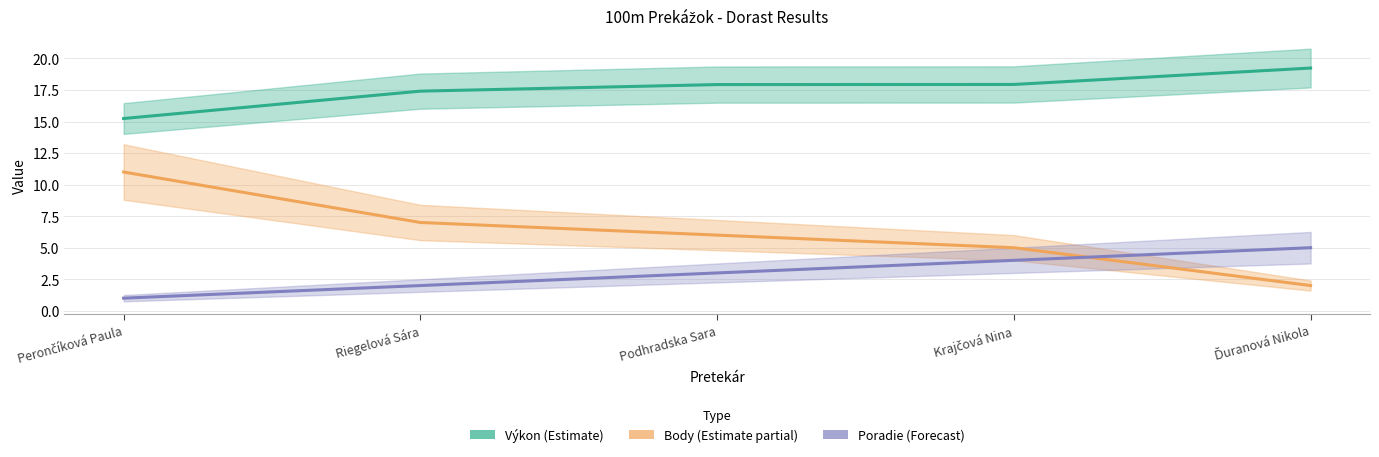

What is the greatest value displayed?

19.2